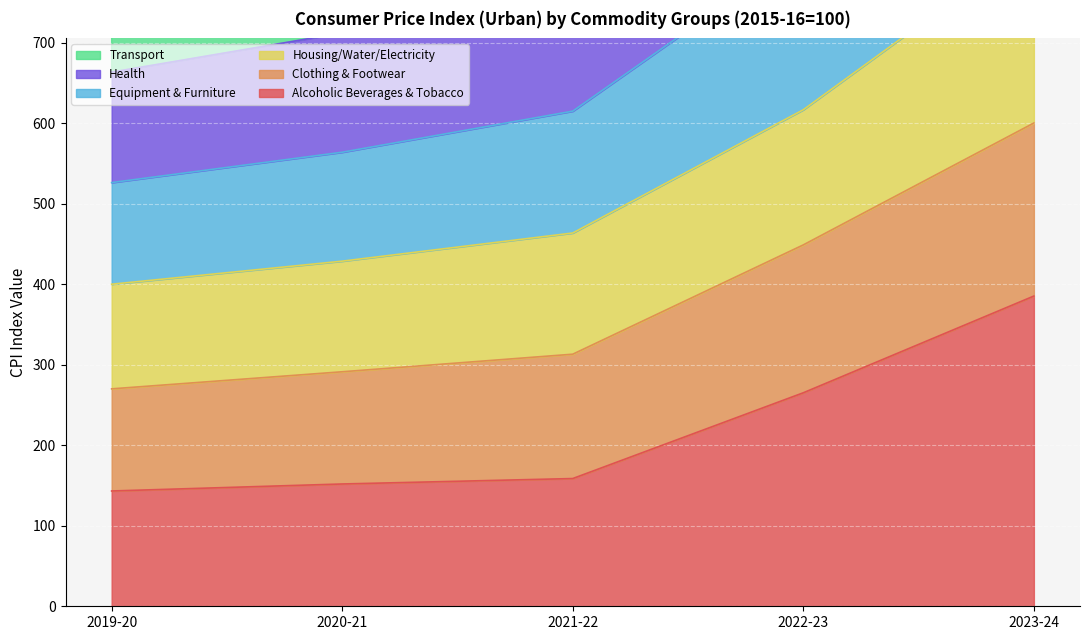

What is the difference between the Alcoholic Beverages & Tobacco values at 2022-23 and 2019-20?

122.0